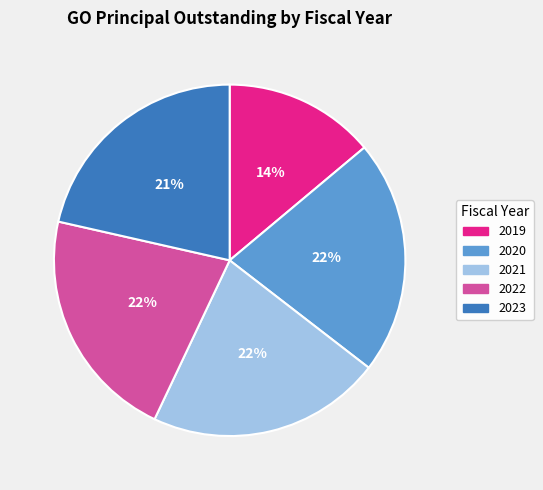

Between 2020 and 2019, which is larger?

2020